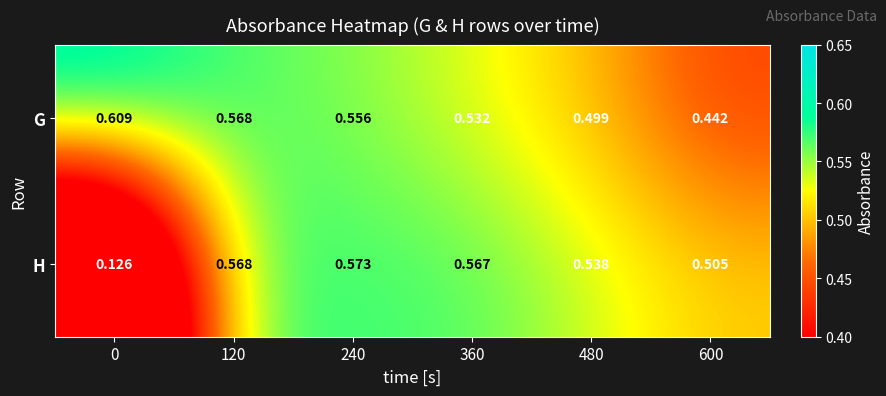

List the series in order of their peak value, lowest first.

H, G